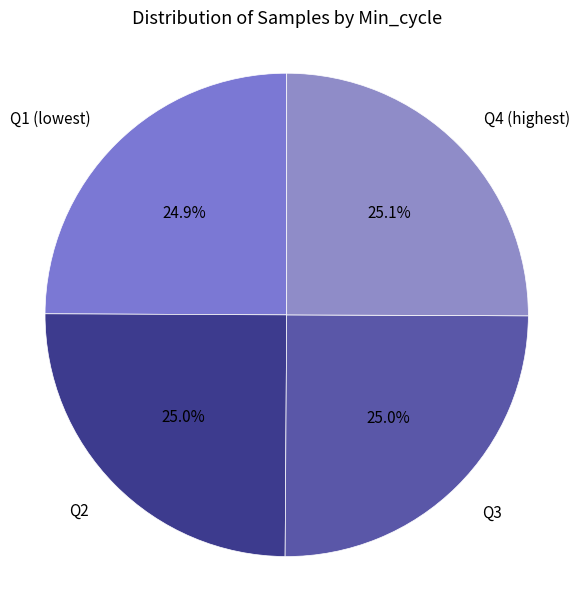

Is there any slice that represents more than half of the pie?

No